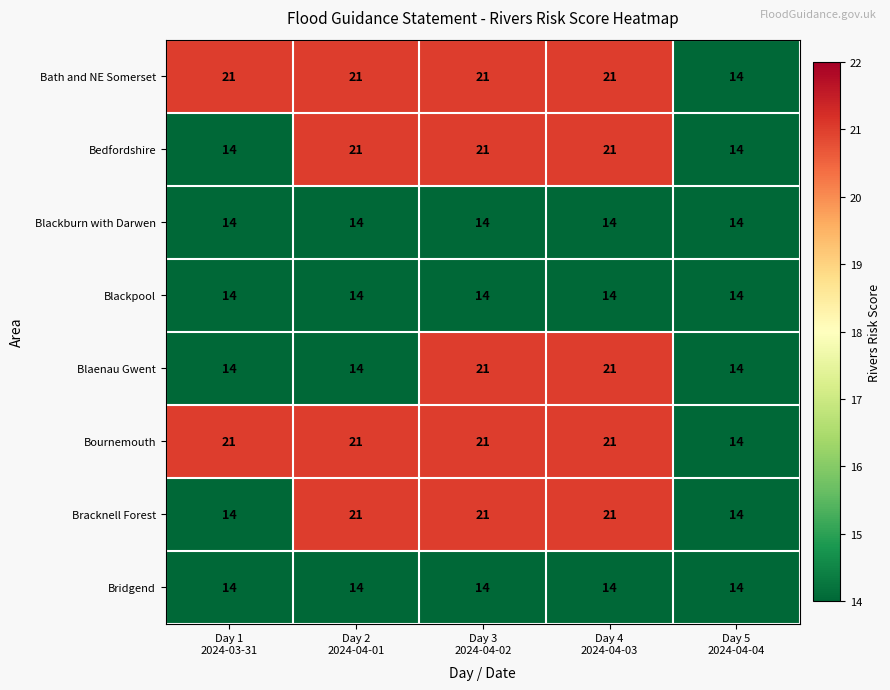

What is the sum of all Bridgend values?

70